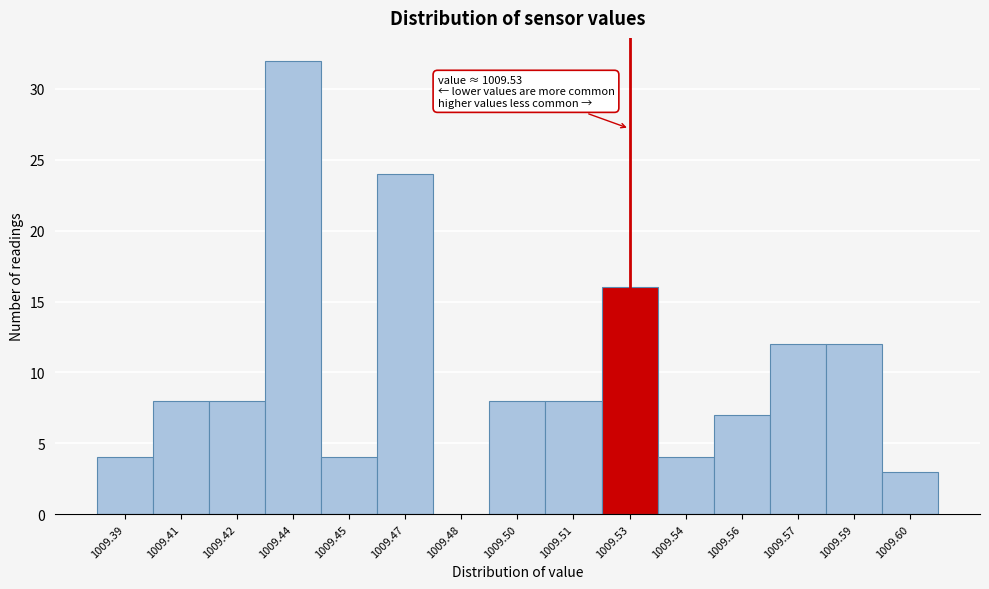

Reading right to left, transcribe all the data shown in this chart.

1009.60=3	1009.59=12	1009.57=12	1009.56=7	1009.54=4	1009.53=16	1009.51=8	1009.50=8	1009.48=0	1009.47=24	1009.45=4	1009.44=32	1009.42=8	1009.41=8	1009.39=4